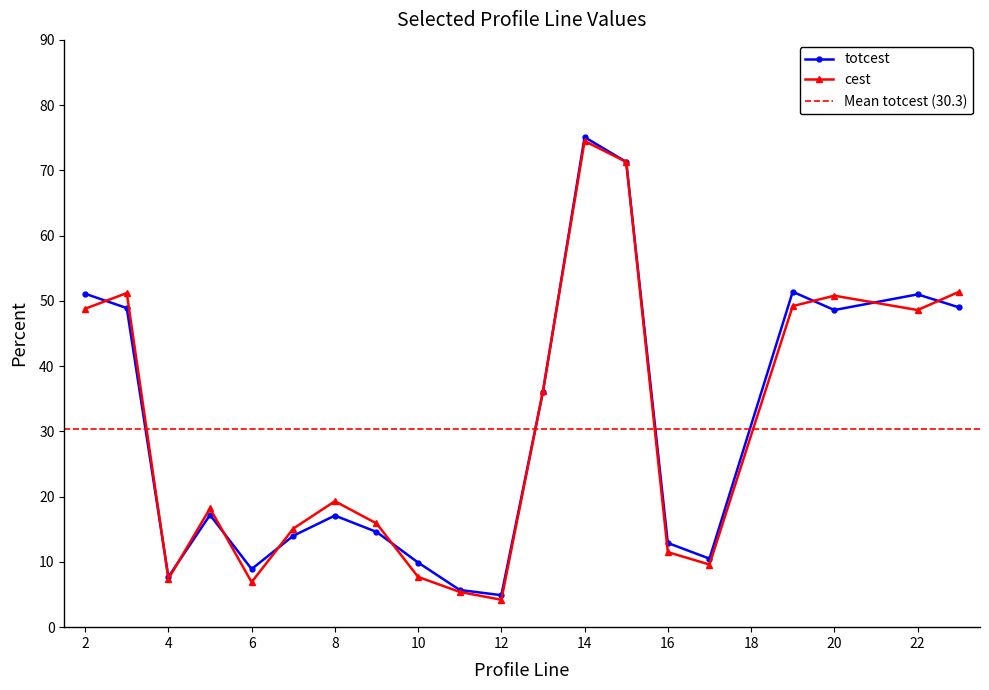

What is the sum of the cest values at 10 and 6?

14.6